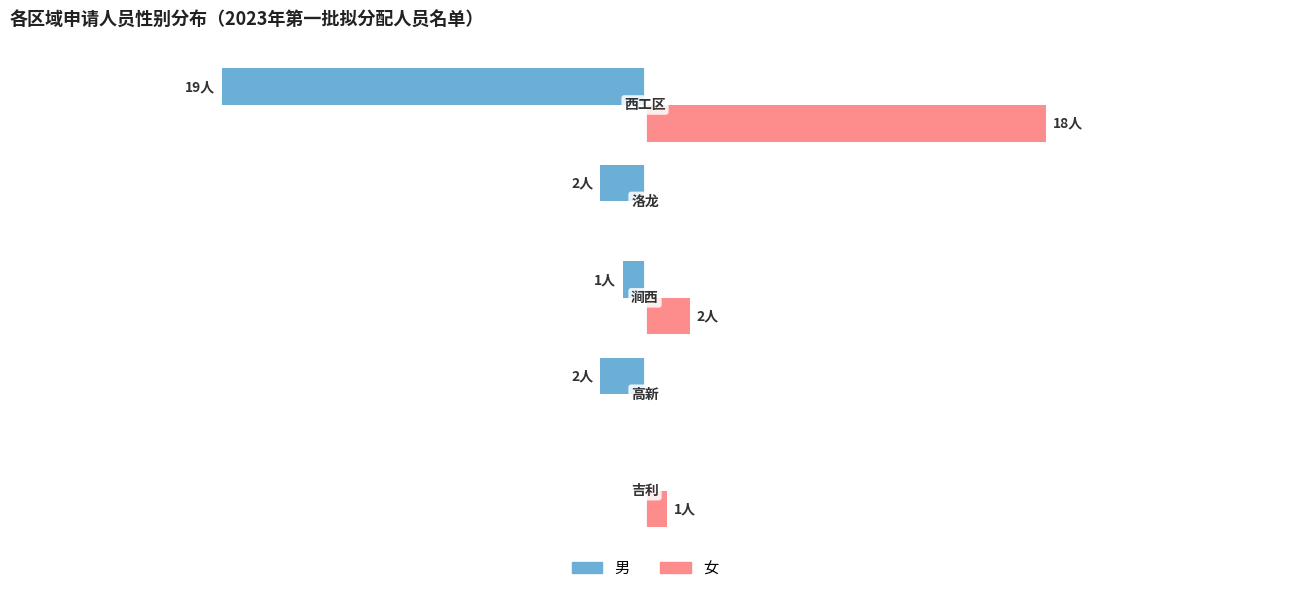

Count the number of categories in the chart.

5